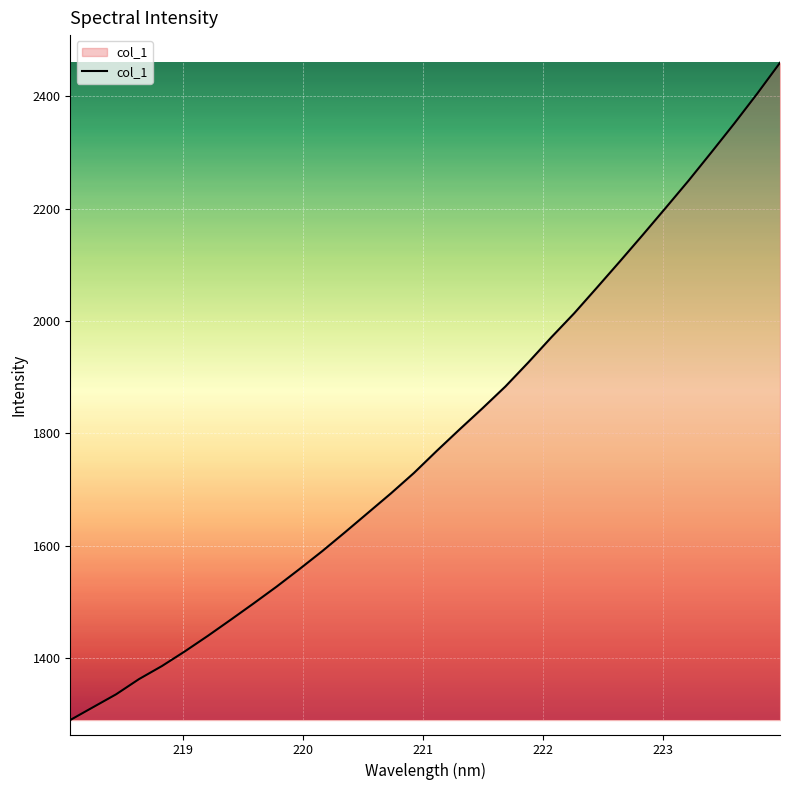

What is the difference between the maximum and minimum values?

1169.5